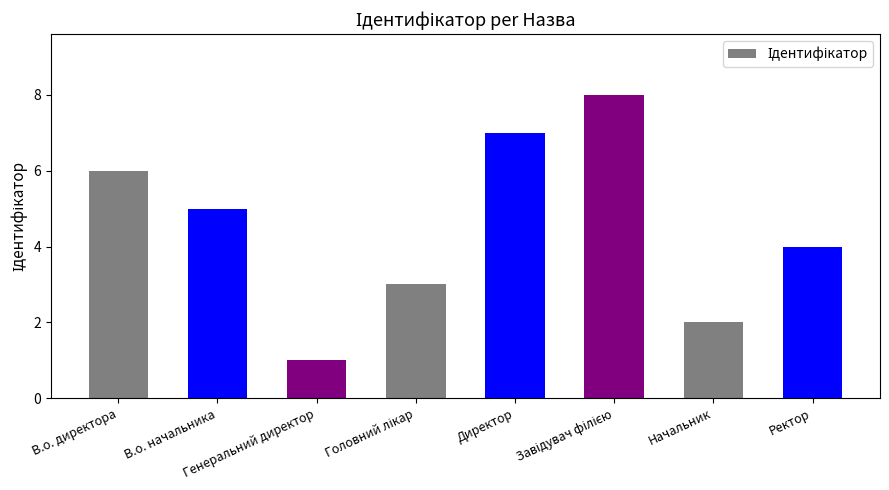

How many distinct data groups are displayed?

1